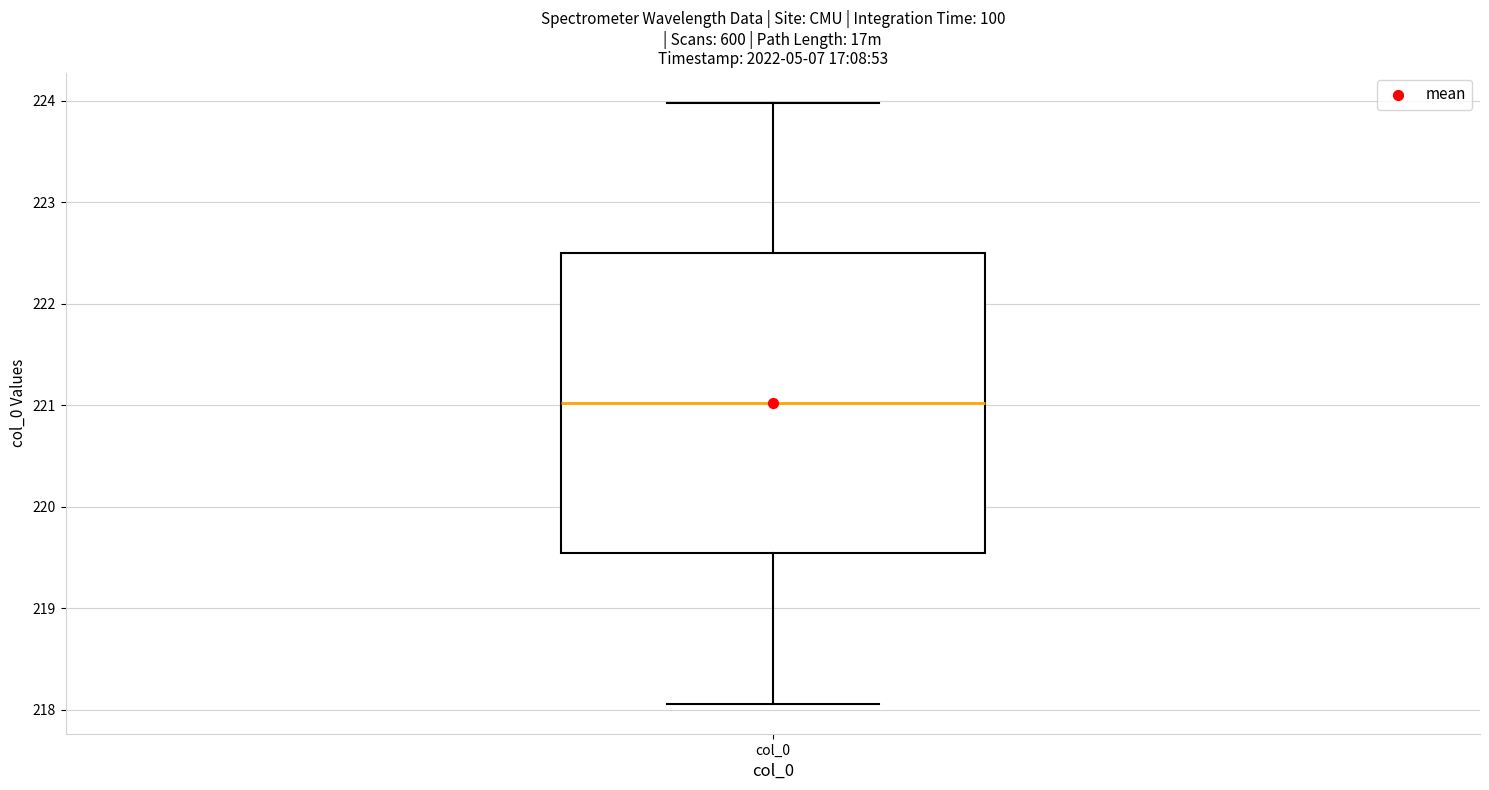

Transcribe this box plot: give where the median line is, the range the box spans, and where the two whiskers end, as read against the y-axis. The values are not printed on the chart, so give them approximately, as read against the axis.

median 221.0, box 219.5 to 222.5, whiskers 218.1 to 224.0